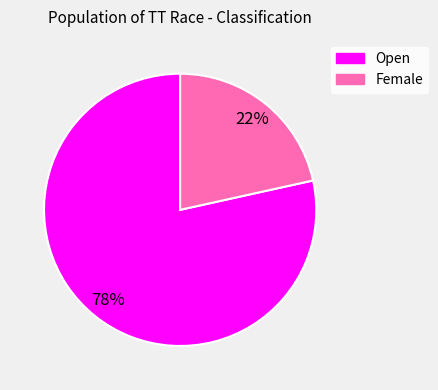

How many slices are in this pie chart?

2